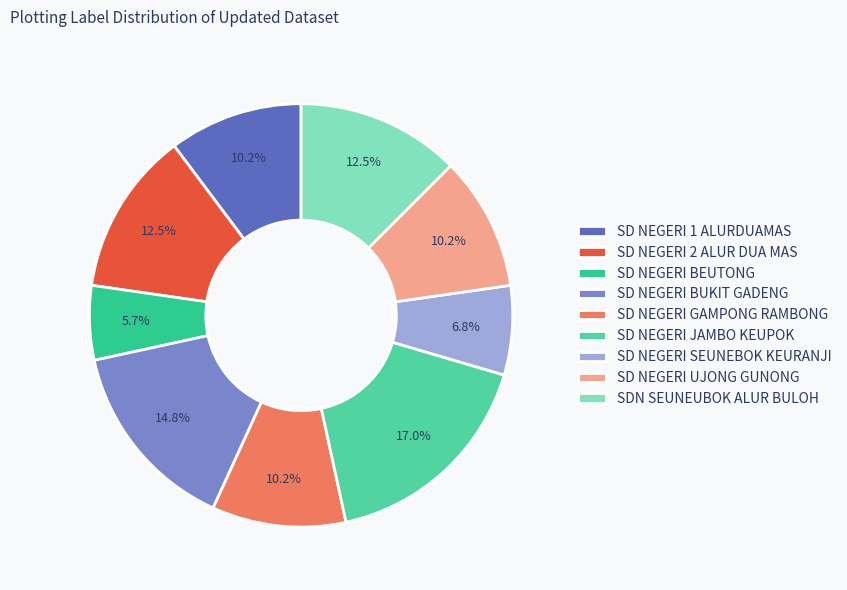

Is there a majority slice in this chart?

No